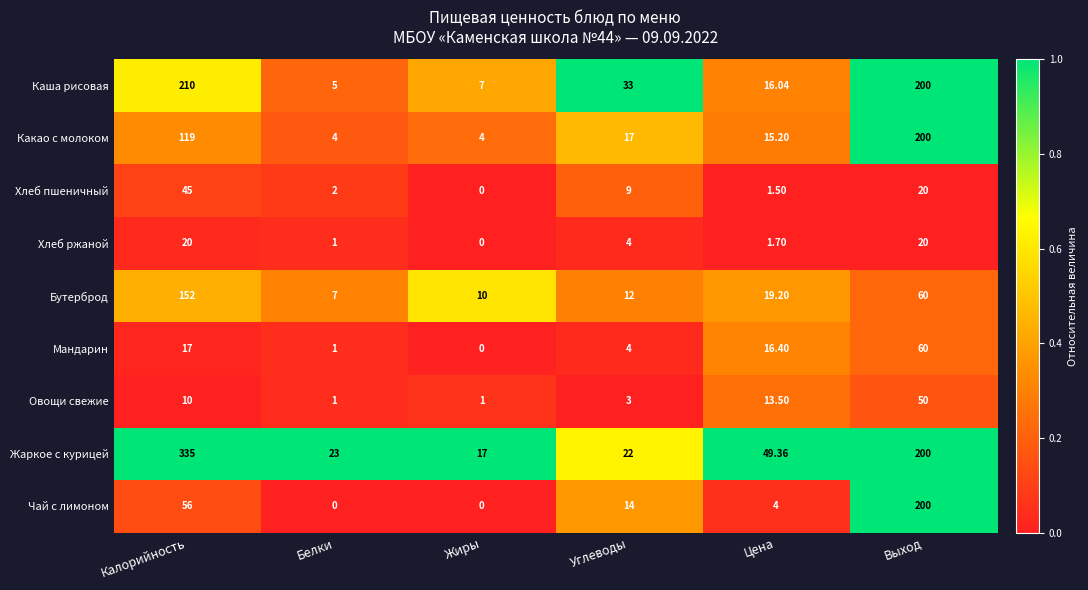

Which label corresponds to the largest value in the chart?

Калорийность